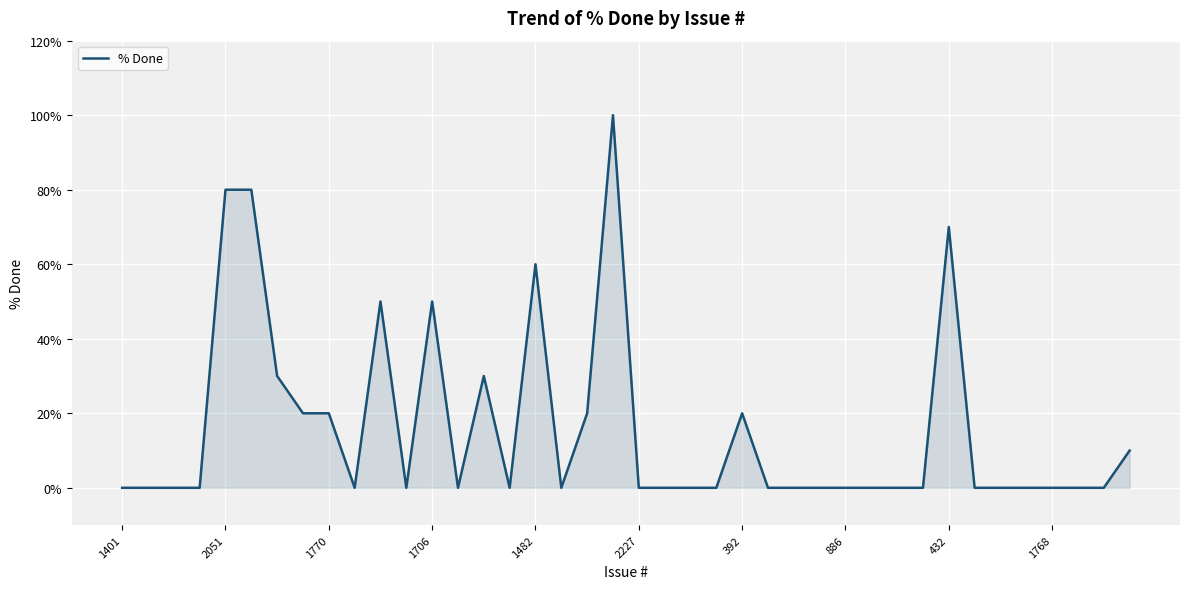

What is the greatest value displayed?

100